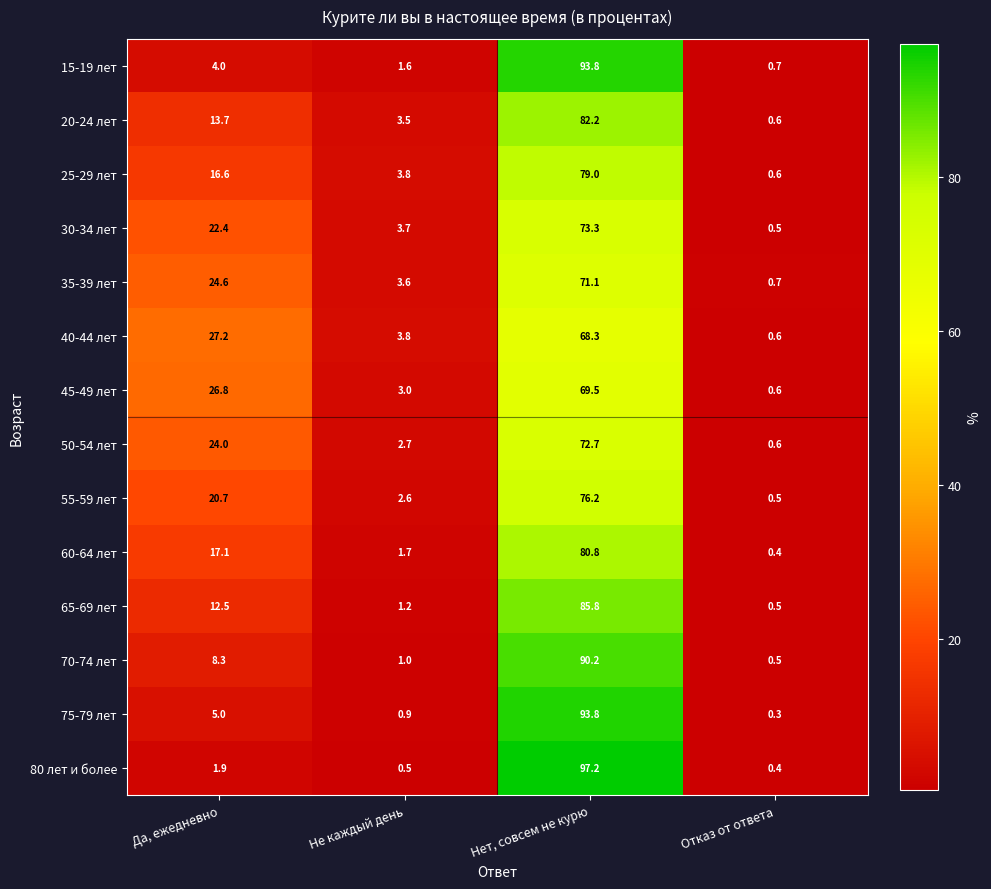

What is the total value across all series at Да, ежедневно?

224.8